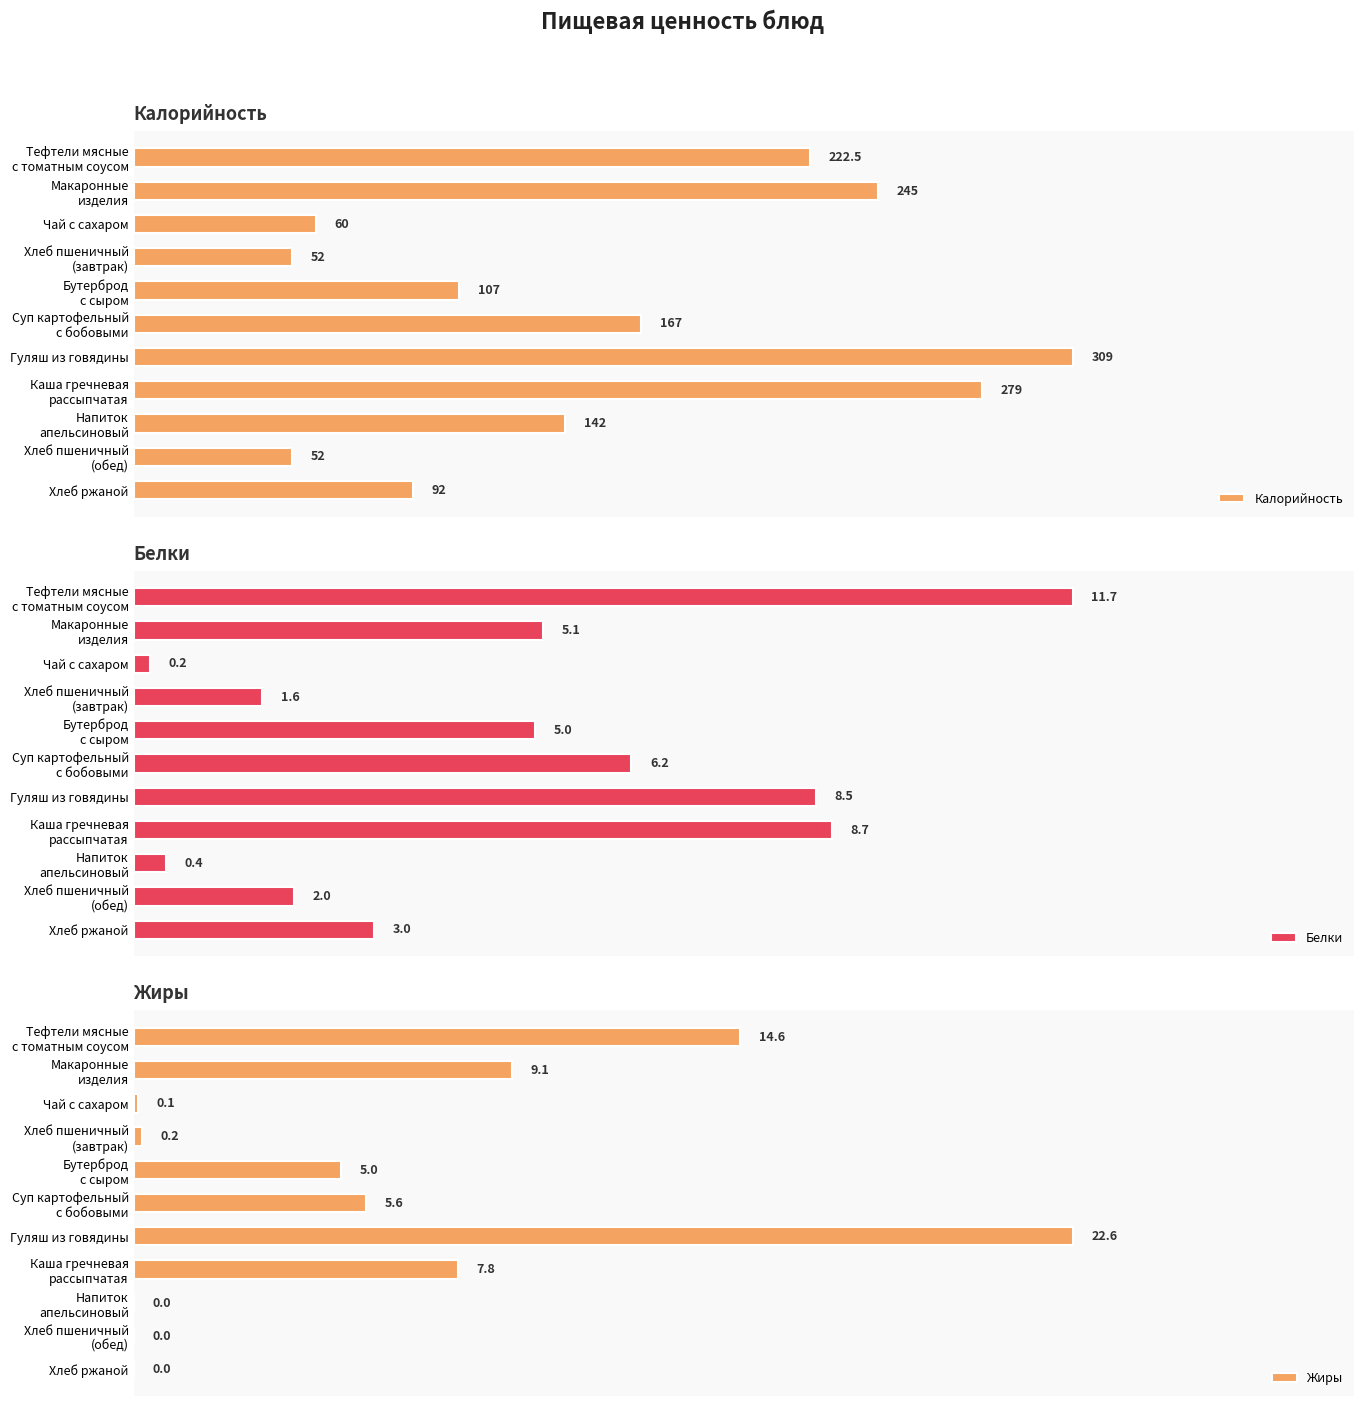

How many bars are there in total?

33